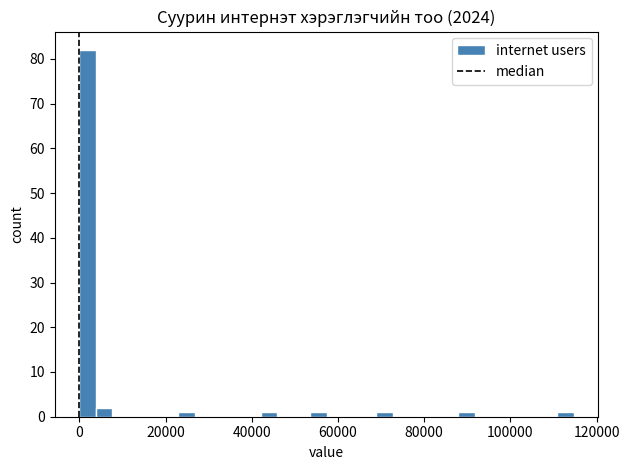

Around what value on the x-axis is the tallest bar? Give the approximate position of its centre, as read against the axis.

2000